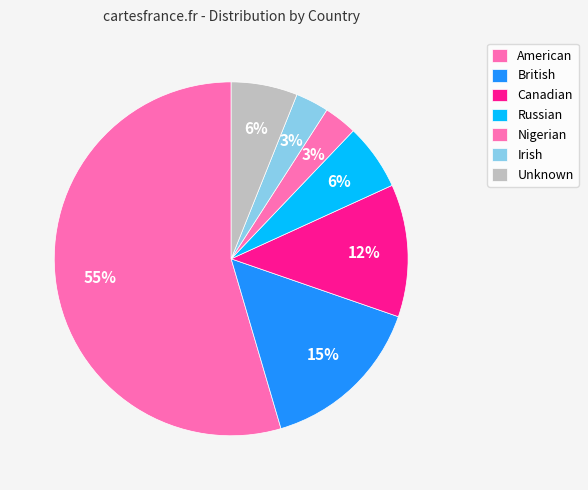

True or false: Canadian accounts for 12% of the total.

True